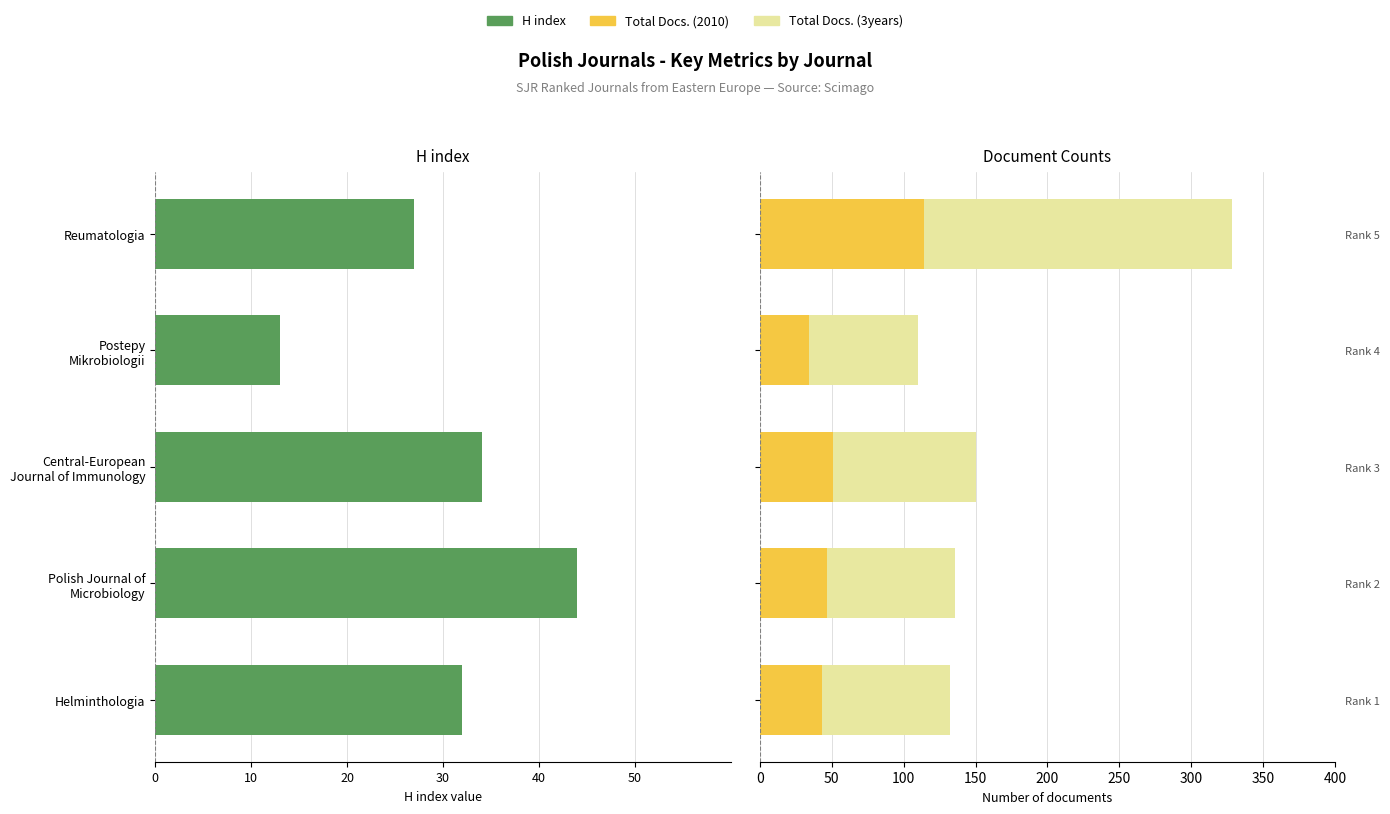

Rank the series by their average value, from lowest to highest.

H index, Total Docs. (2010), Total Docs. (3years)